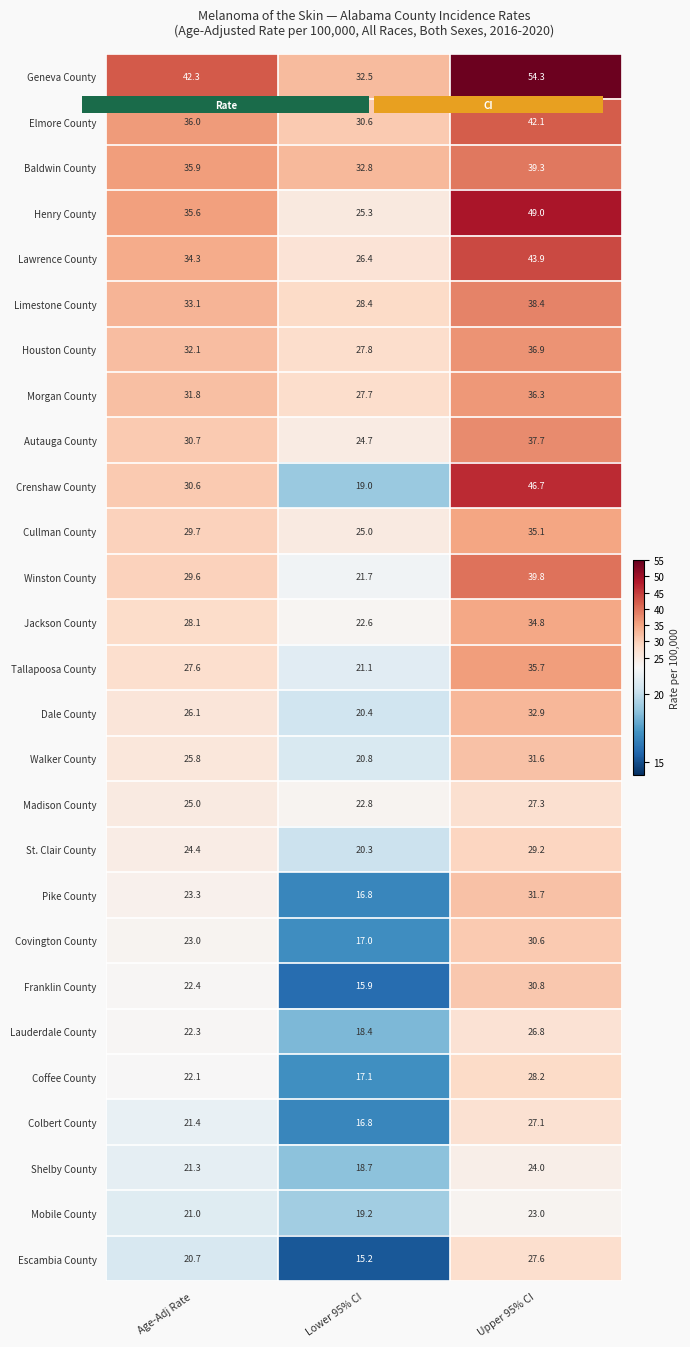

What is the average value of the Crenshaw County series?

32.1